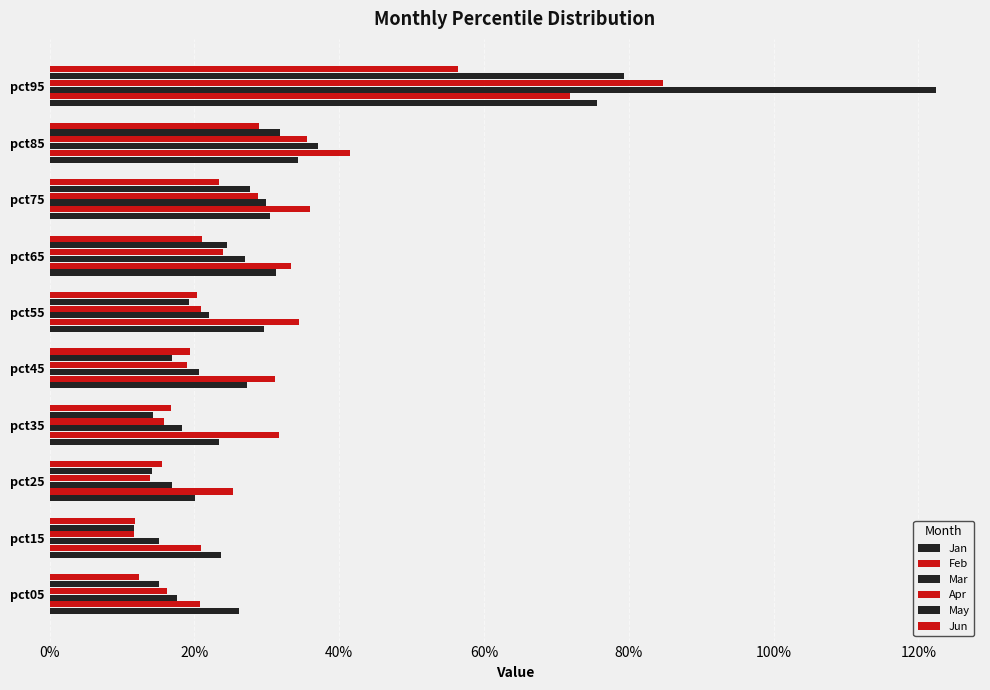

Reading left to right, what are all the values shown in this chart?

Jan: 0.3	0.2	0.2	0.2	0.3	0.3	0.3	0.3	0.3	0.8
Feb: 0.2	0.2	0.3	0.3	0.3	0.3	0.3	0.4	0.4	0.7
Mar: 0.2	0.2	0.2	0.2	0.2	0.2	0.3	0.3	0.4	1.2
Apr: 0.2	0.1	0.1	0.2	0.2	0.2	0.2	0.3	0.4	0.8
May: 0.2	0.1	0.1	0.1	0.2	0.2	0.2	0.3	0.3	0.8
Jun: 0.1	0.1	0.2	0.2	0.2	0.2	0.2	0.2	0.3	0.6